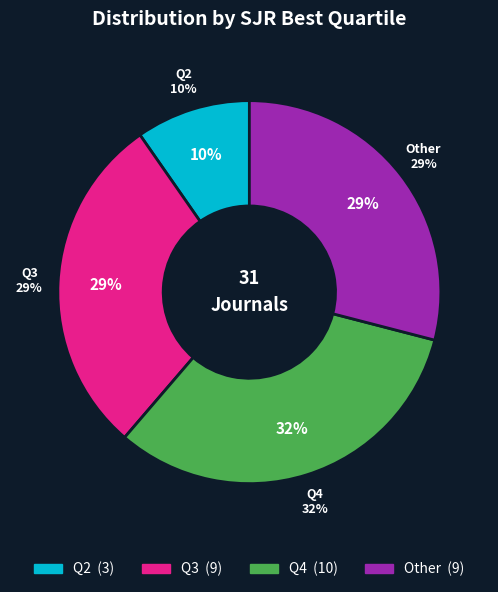

Is it true that Other is 29% of the pie?

True